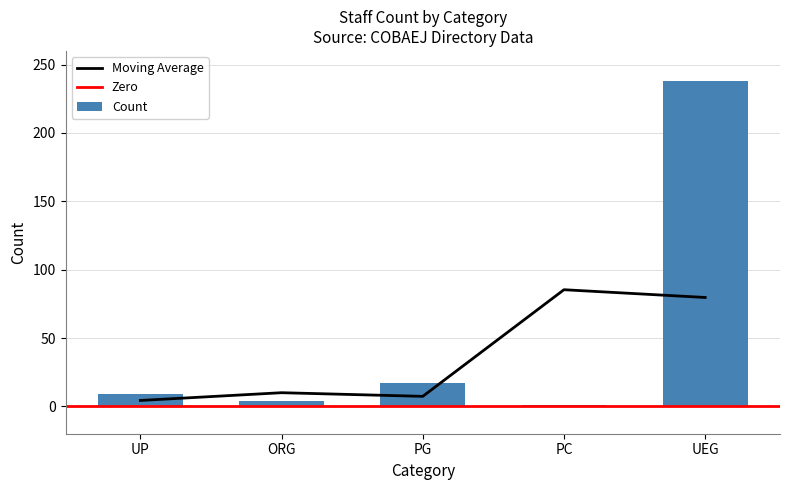

What is the value of the 4th bar from the left?

1